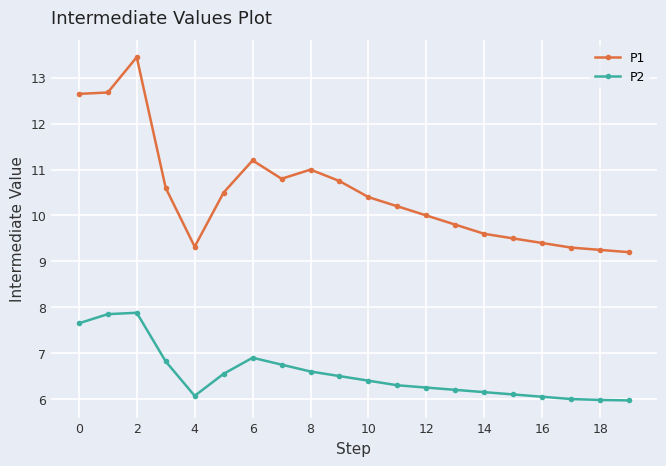

What is the smallest value displayed?

6.0